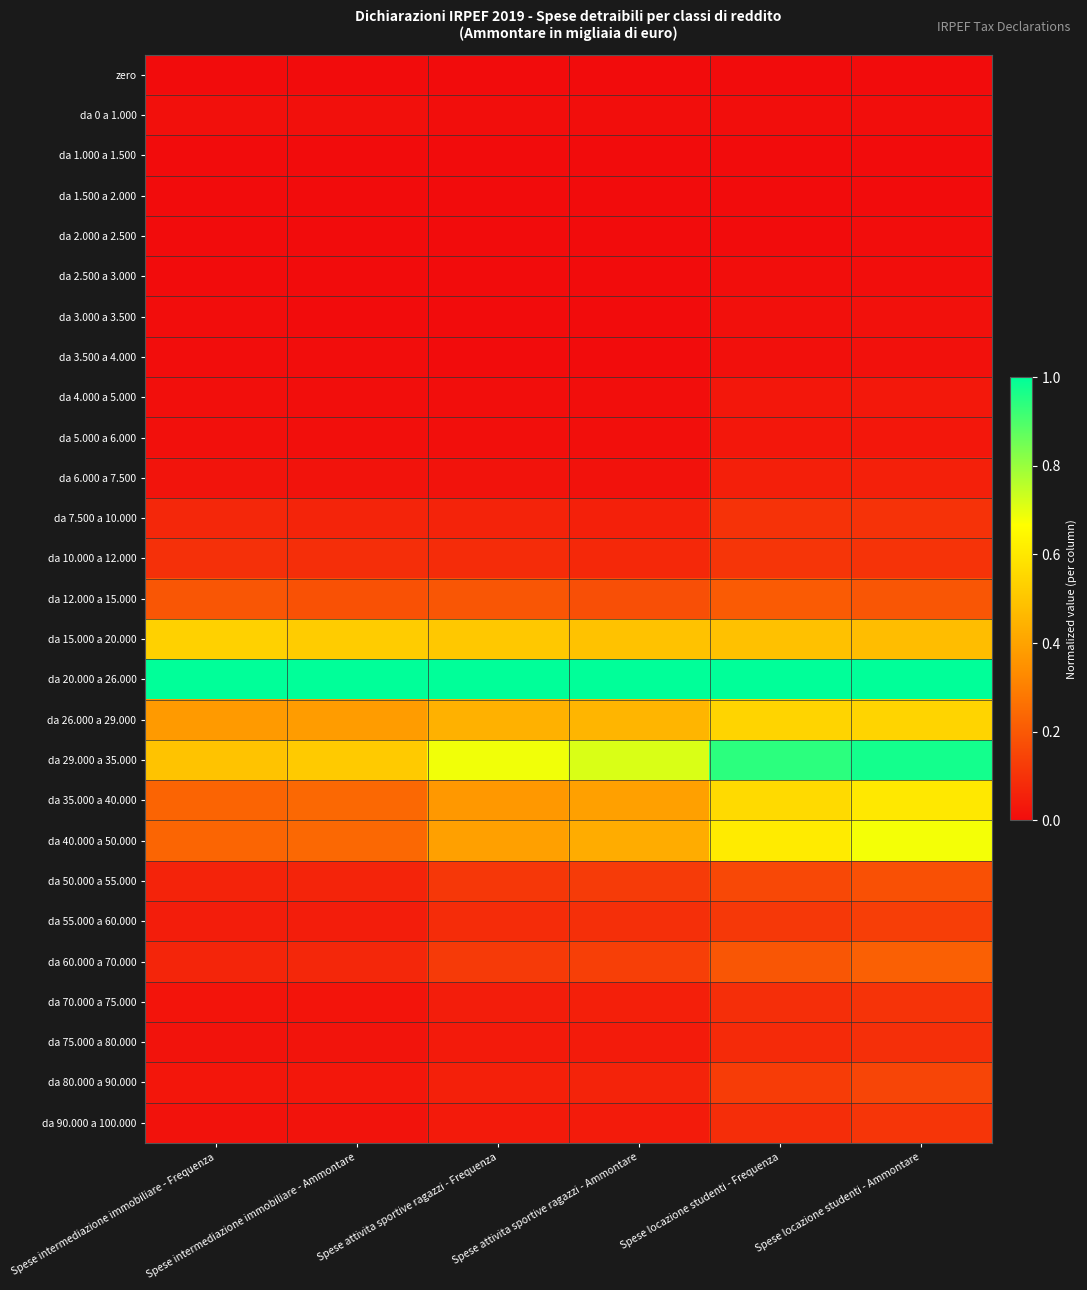

Which category has the lowest value across all series?

Spese intermediazione immobiliare - Frequenza